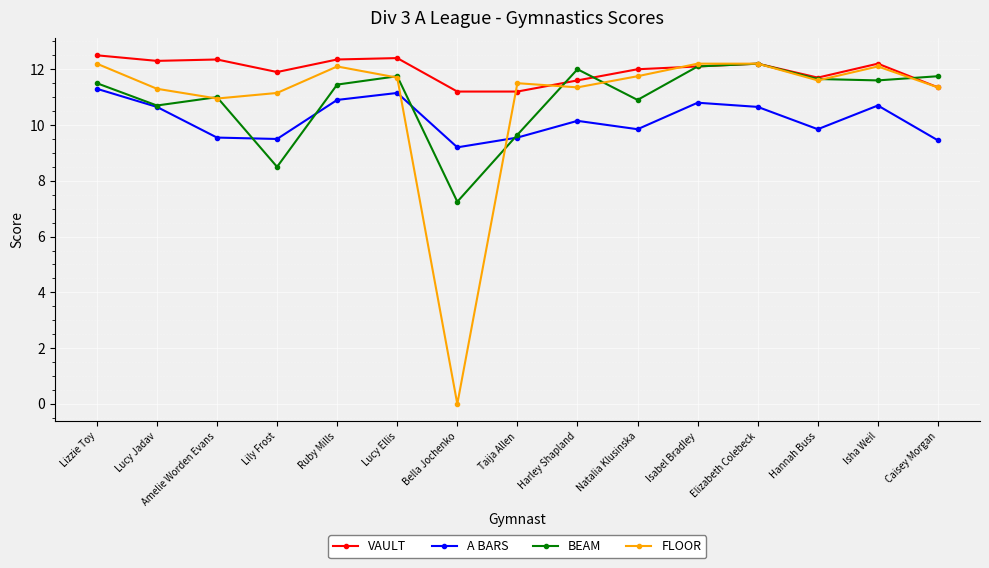

What is the label of the 3rd point from the right?

Hannah Buss